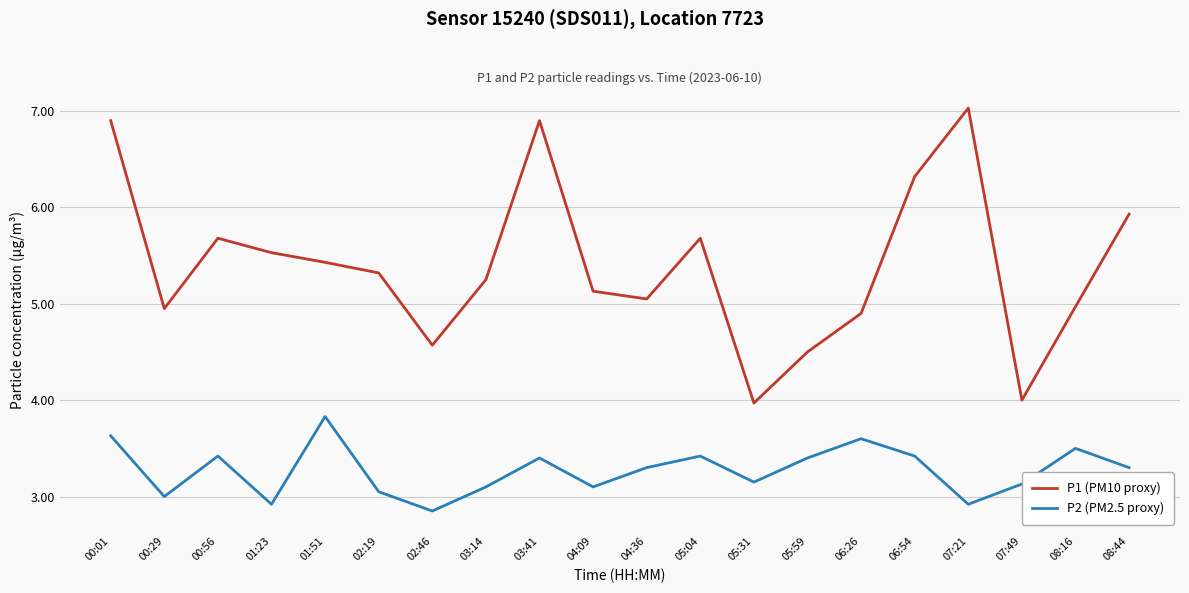

True or false: P2 (PM2.5 proxy) and P1 (PM10 proxy) intersect in this chart.

False